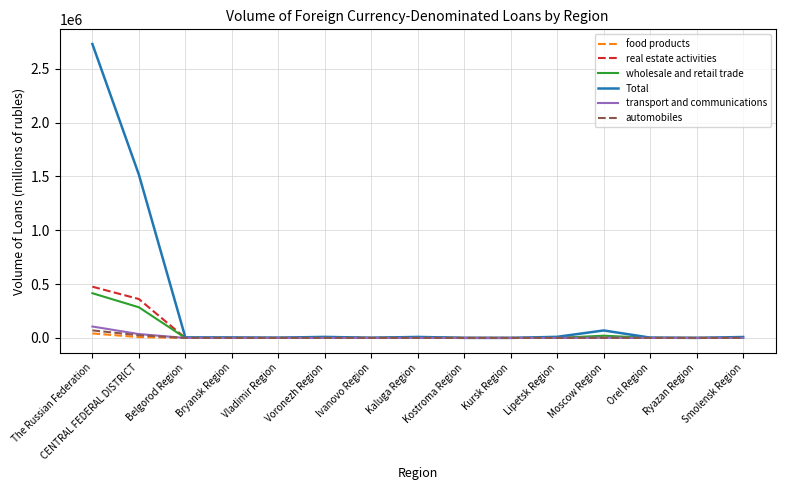

The value of wholesale and retail trade at The Russian Federation is 415461. True or false?

True